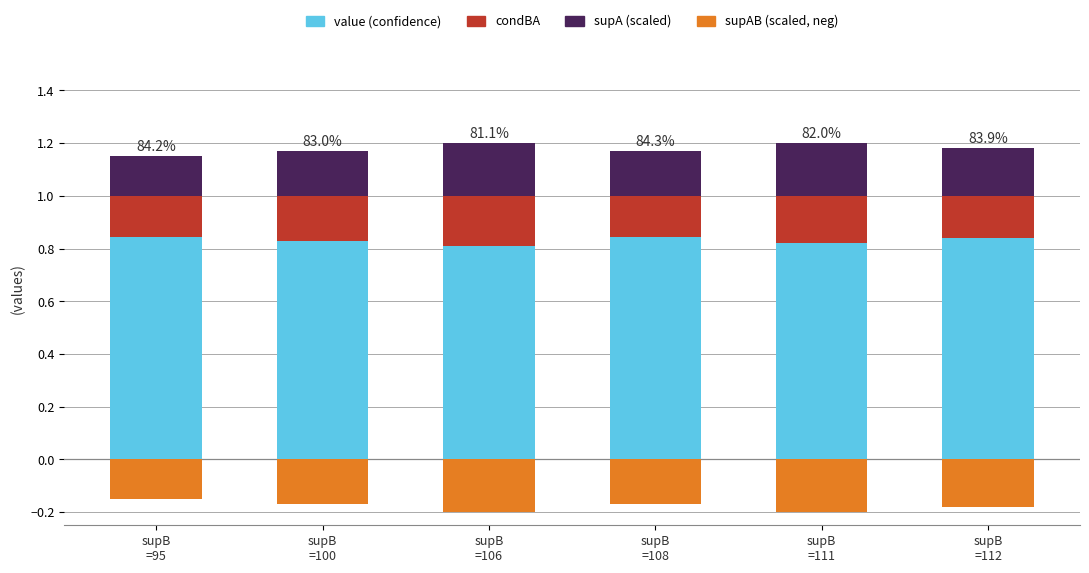

Reading left to right, extract all data points from this chart.

value (confidence): 0.8	0.8	0.8	0.8	0.8	0.8
condBA: 0.2	0.2	0.2	0.2	0.2	0.2
supA (scaled): 0.1	0.2	0.2	0.2	0.2	0.2
supAB (scaled, neg): -0.1	-0.2	-0.2	-0.2	-0.2	-0.2